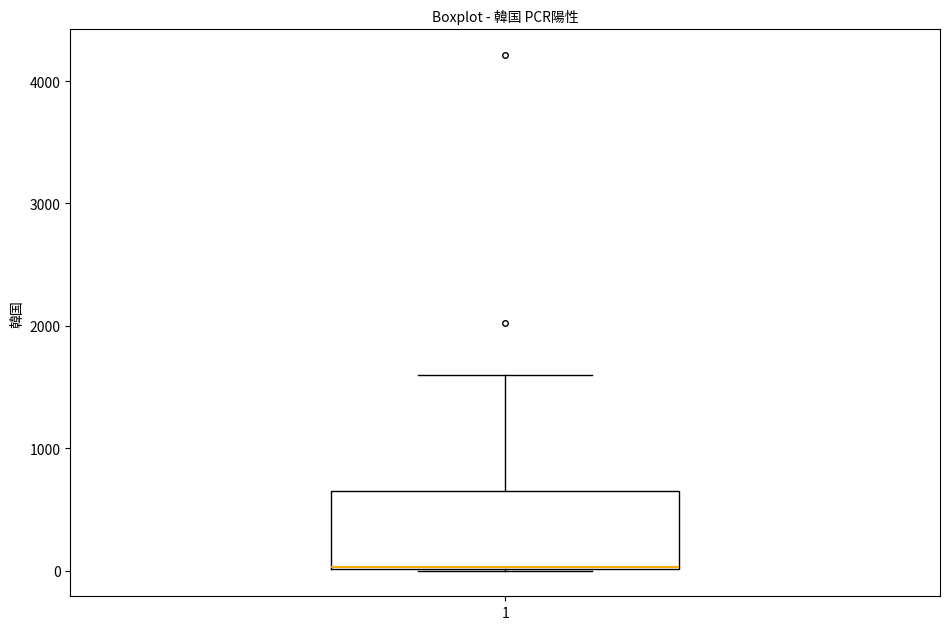

Transcribe this box plot: give where the median line is, the range the box spans, and where the two whiskers end, as read against the y-axis. The values are not printed on the chart, so give them approximately, as read against the axis.

median 0 (drawn on the box's lower edge), box 0 to 700, whiskers 0 to 1600